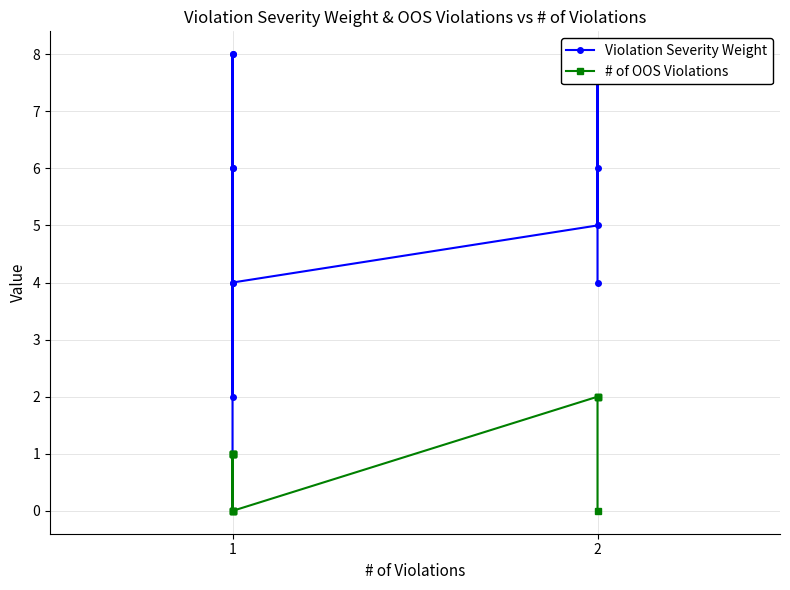

In # of OOS Violations, how many points are lower than both neighbors (excluding endpoints)?

2